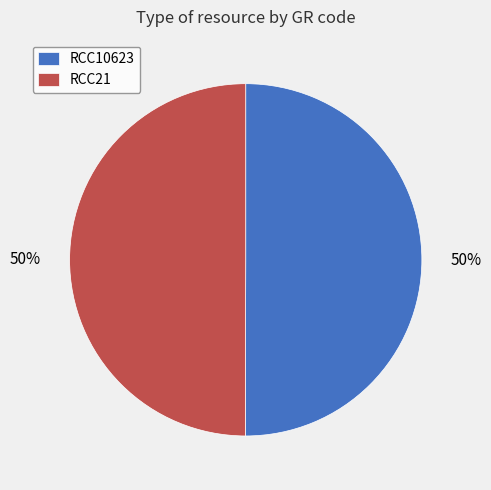

Is it true that RCC21 is 42% of the pie?

False